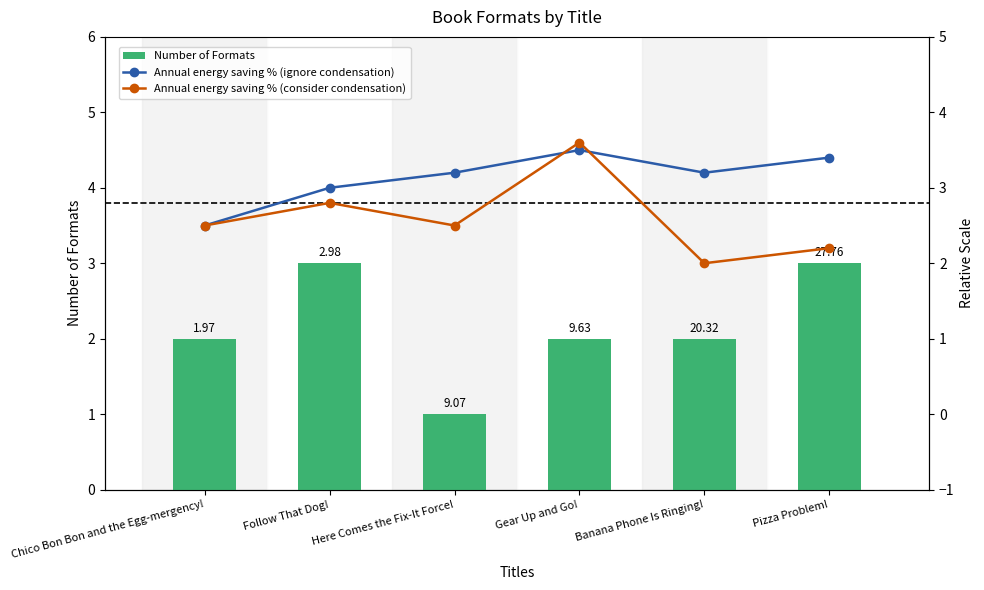

Which category has the highest value across all series?

Gear Up and Go!